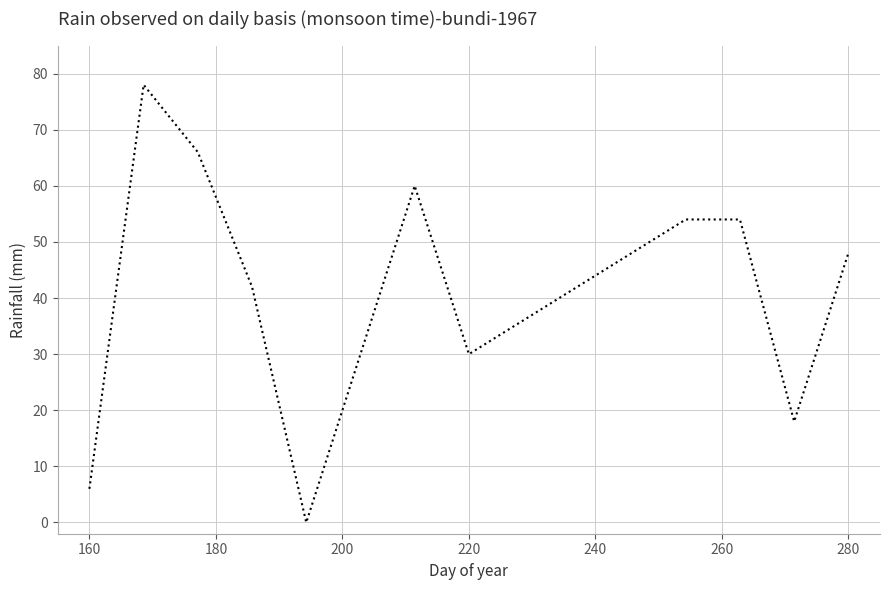

What is the sum of all values?

612